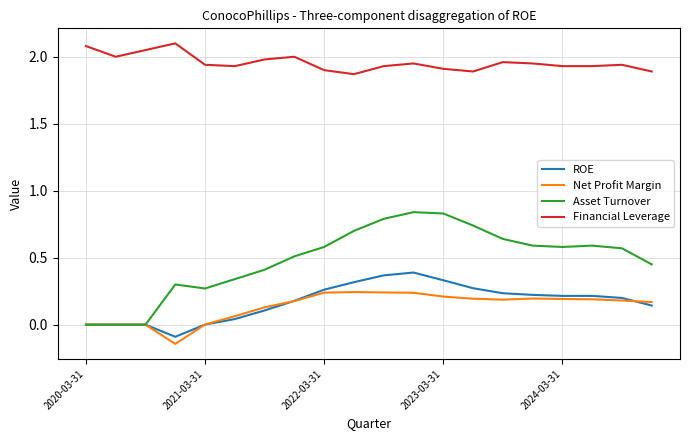

Which series has the largest range (max minus min)?

Asset Turnover